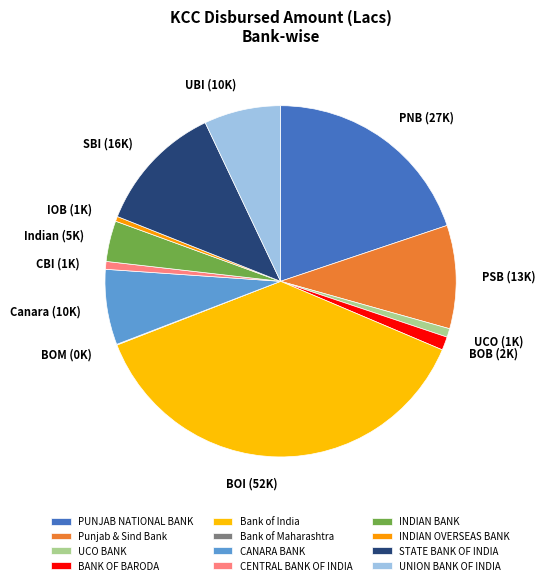

Is there a majority slice in this chart?

No